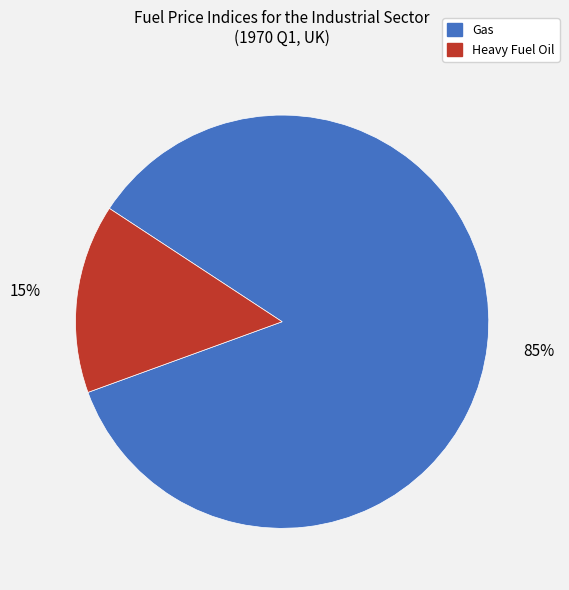

To the nearest percent, what is the average slice percentage?

50%